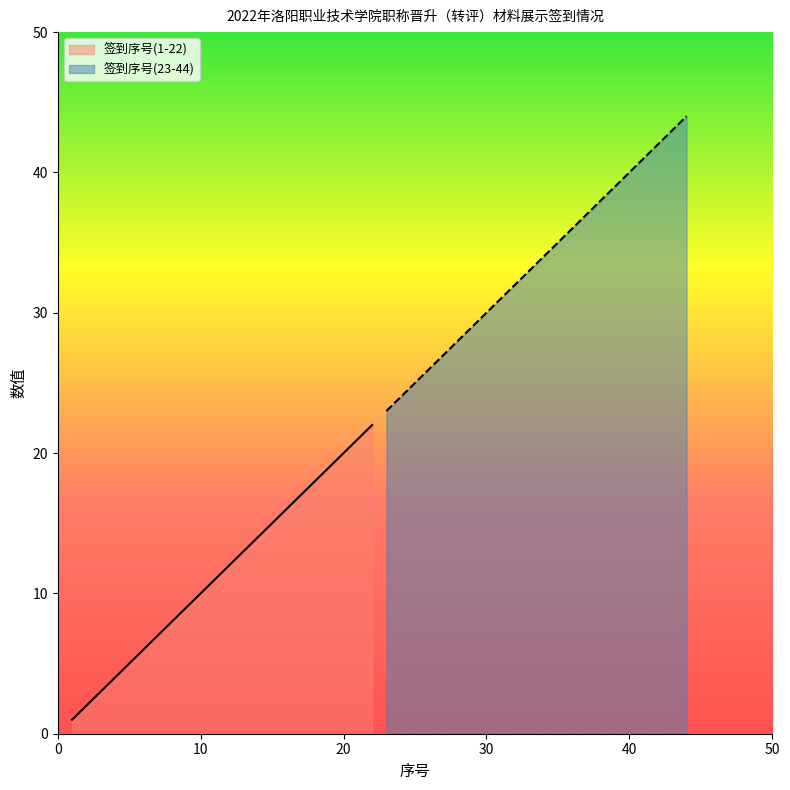

At which label does the data first exceed 12?

13